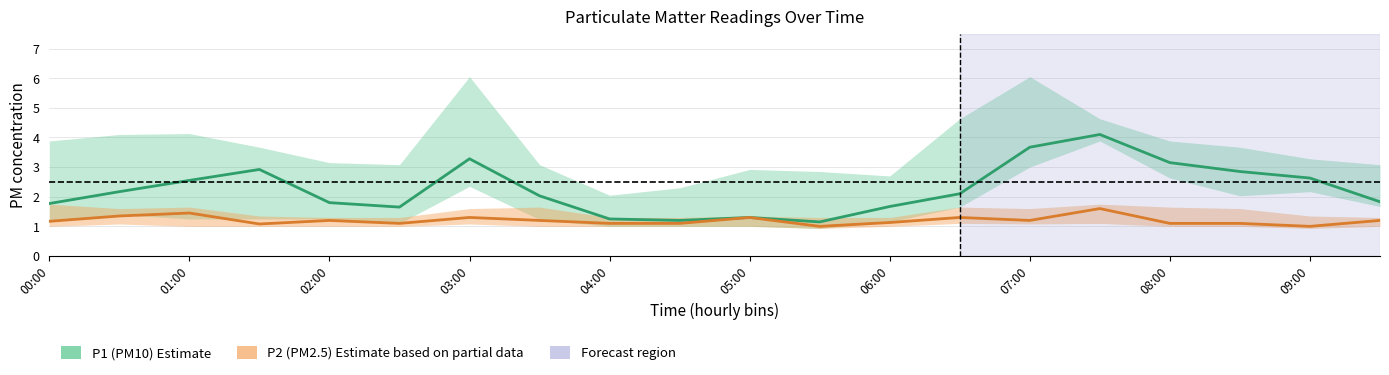

True or false: P2 (PM2.5) and P1 (PM10) cross at least once.

False